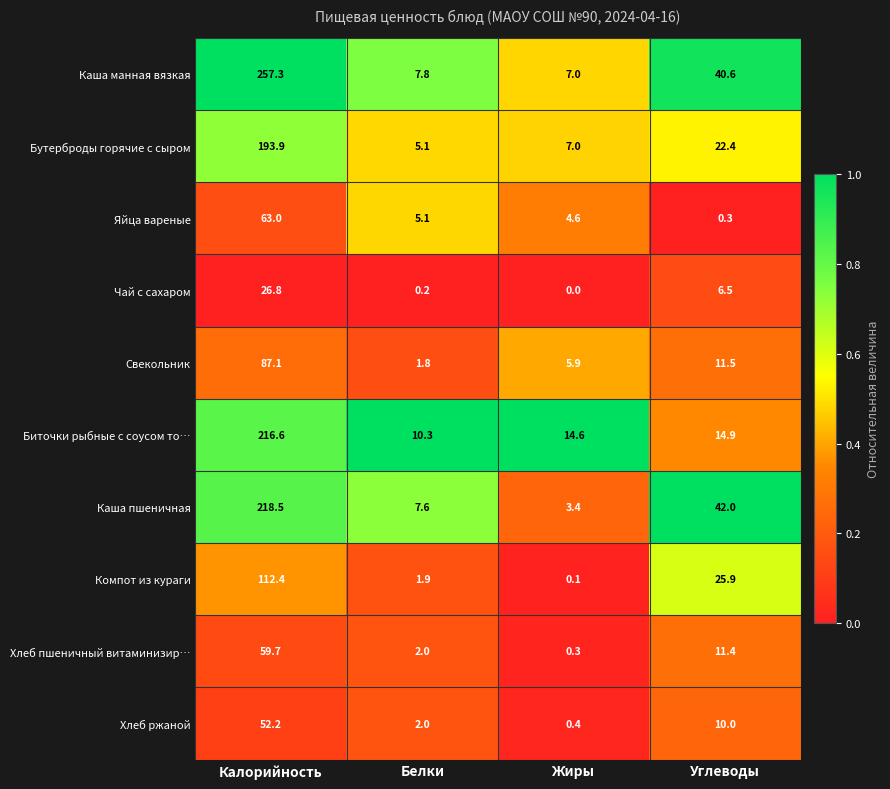

Count the number of categories in the chart.

4